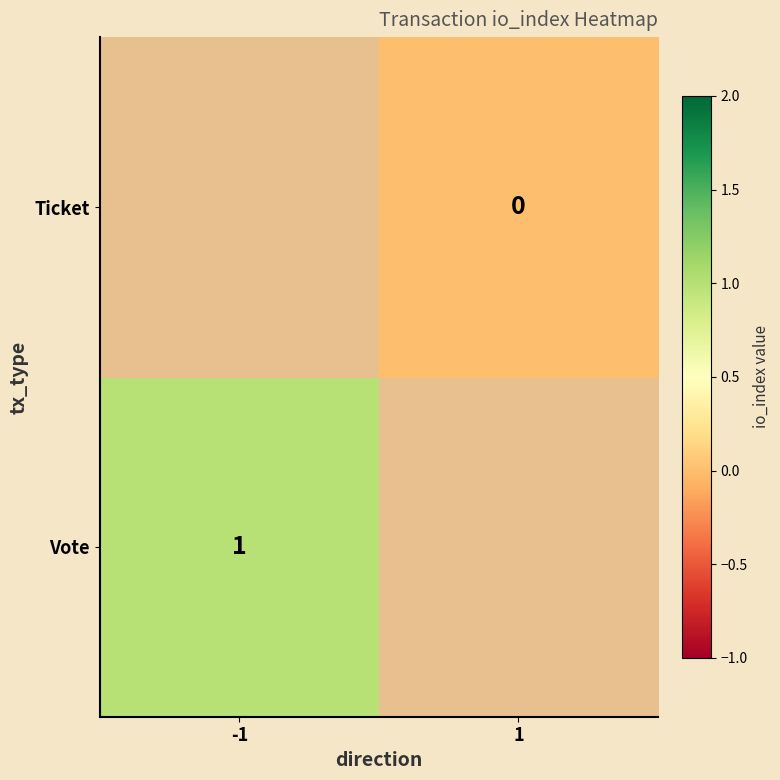

At which category does the chart reach its peak across all series?

-1